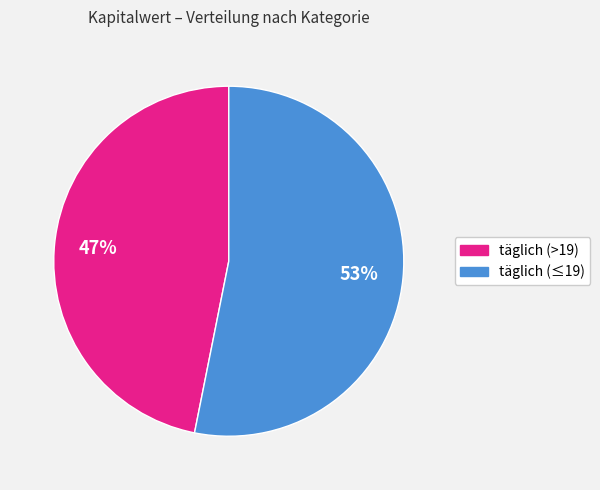

To the nearest percent, what is the difference between the largest and smallest slice percentages?

6%